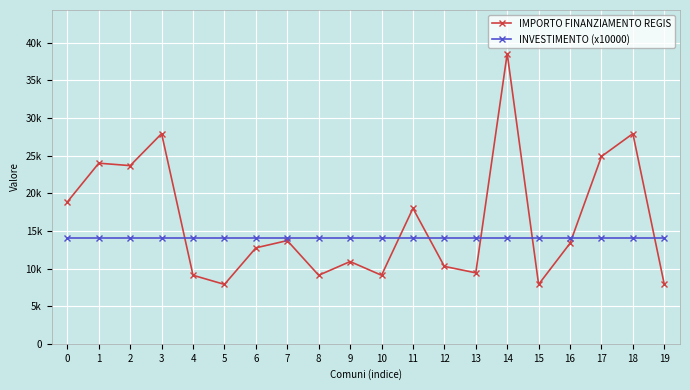

What are all the series names shown in the legend?

IMPORTO FINANZIAMENTO REGIS, INVESTIMENTO (x10000)